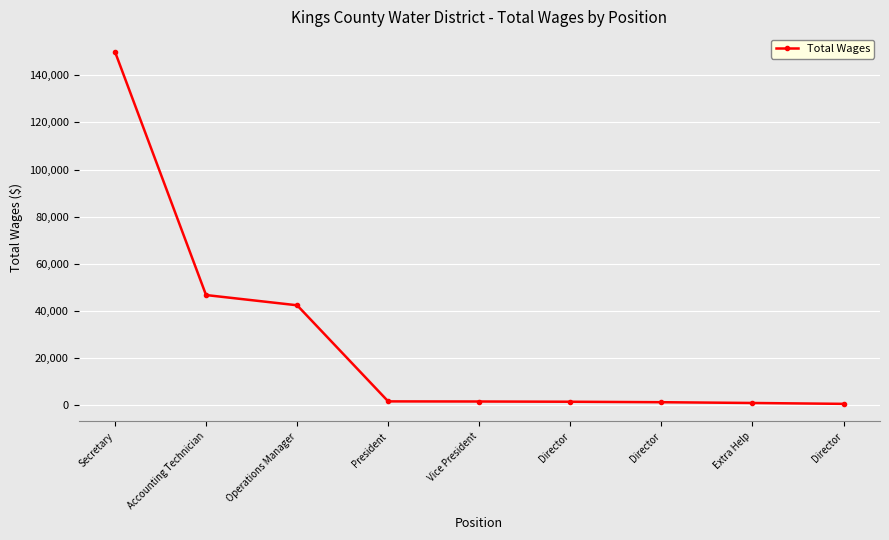

Does the chart have visible grid lines?

Yes